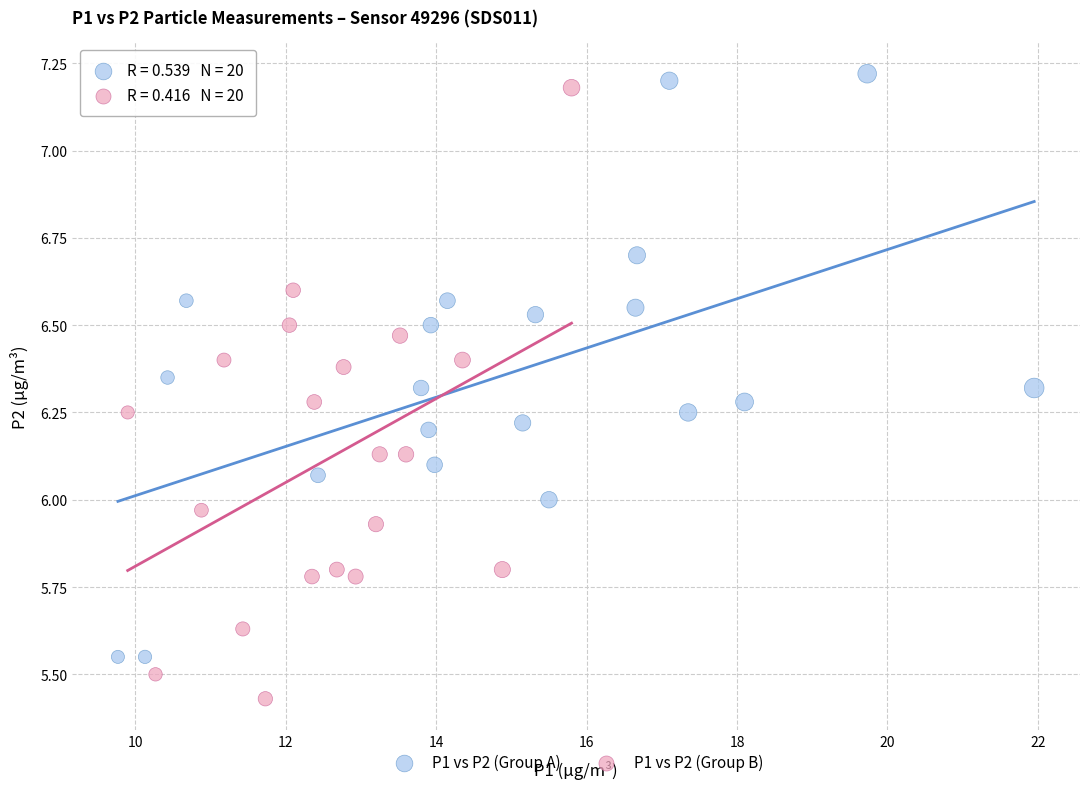

Which series contains the lowest Y value?

P1 vs P2 (Group B)